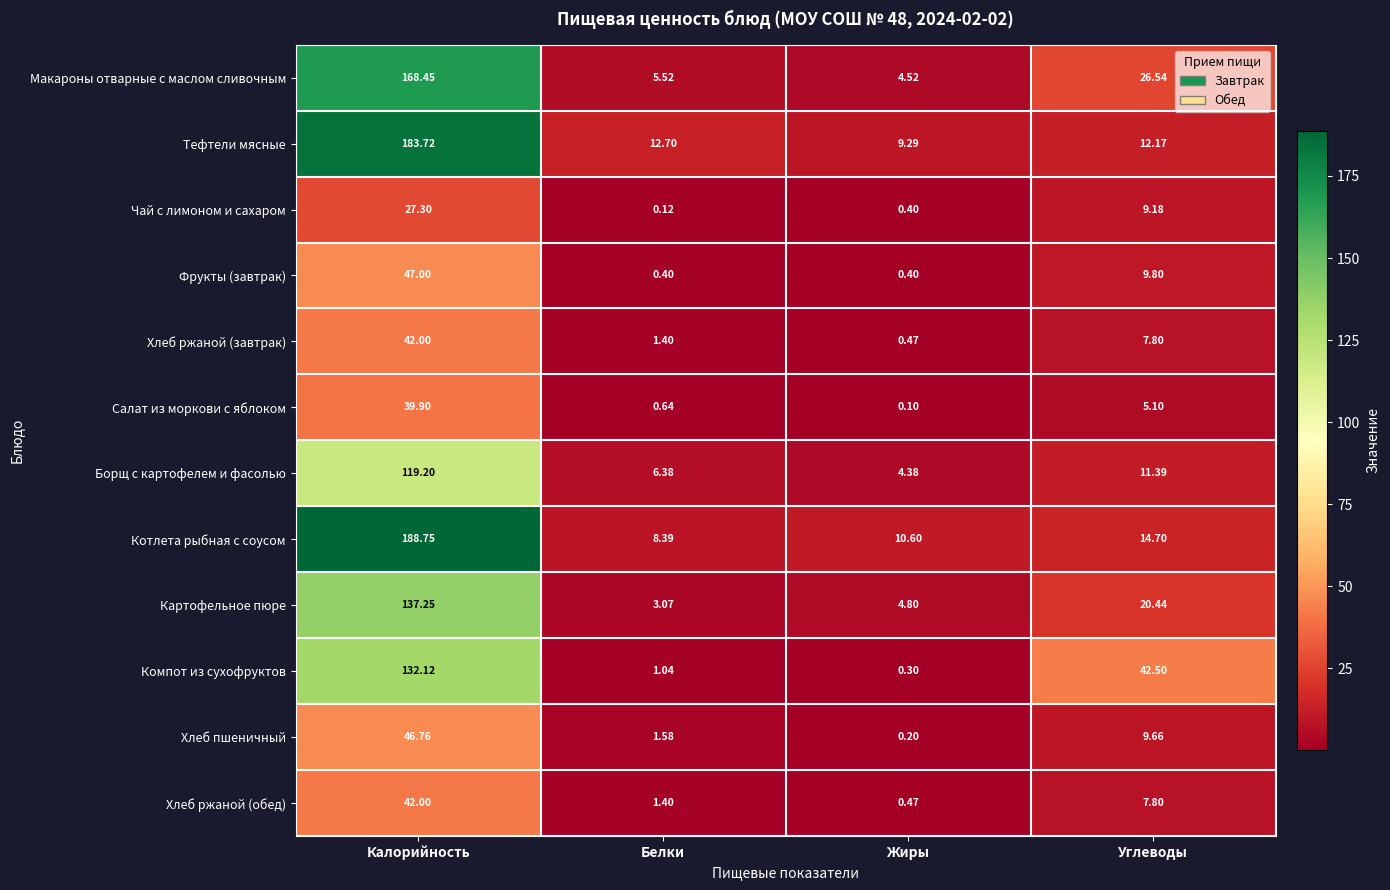

Where is Макароны отварные с маслом сливочным nearest to the value 86?

Углеводы